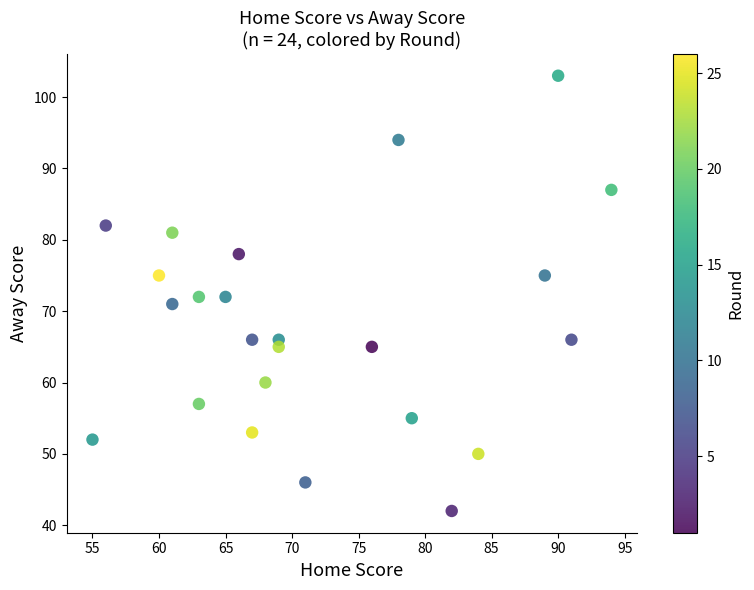

What is the range of X values (max minus min)?

39